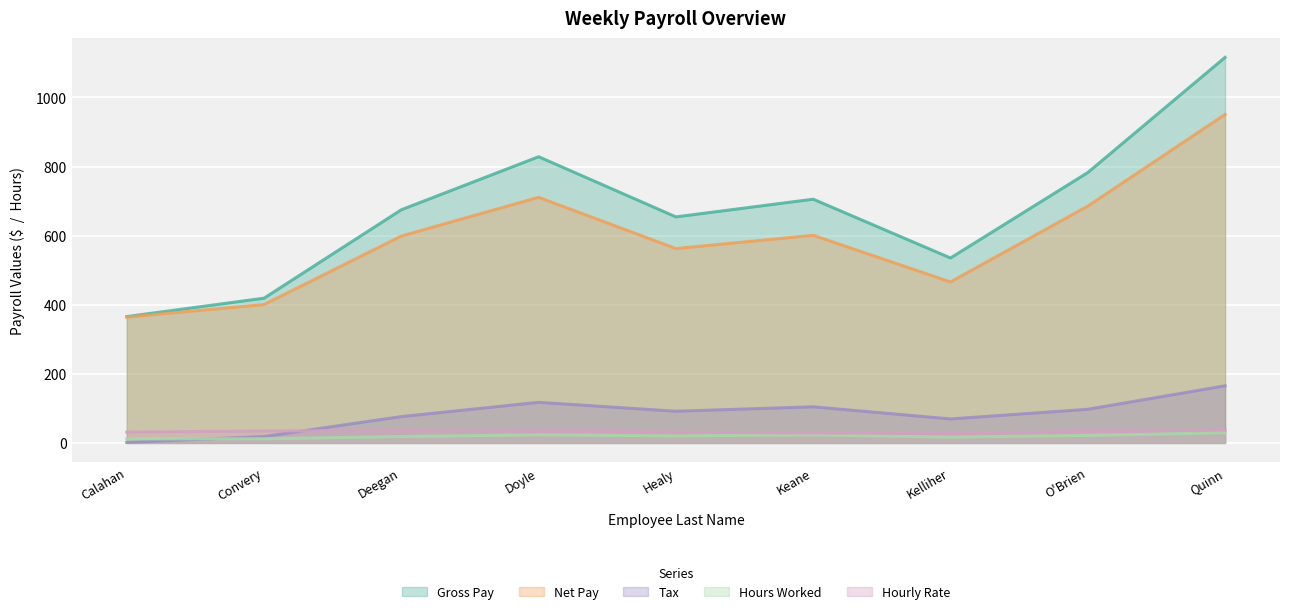

Which series changed the most between Convery and Quinn?

Gross Pay